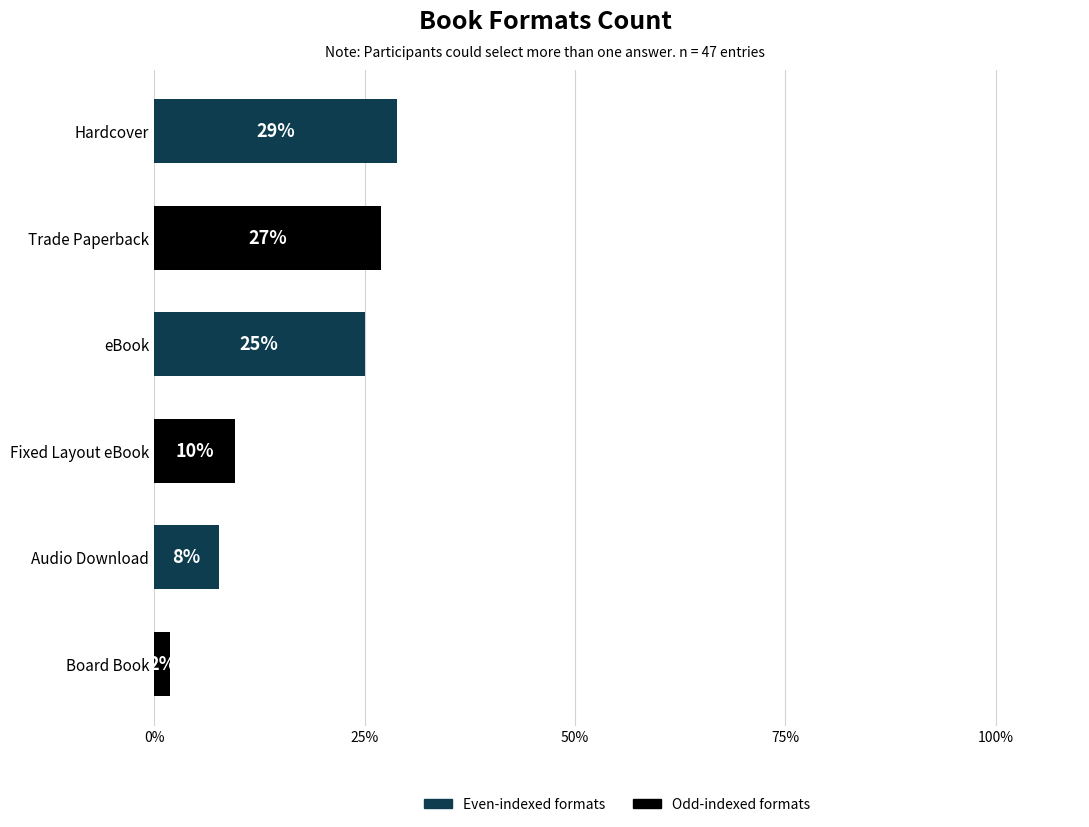

What is the average value?

16.7